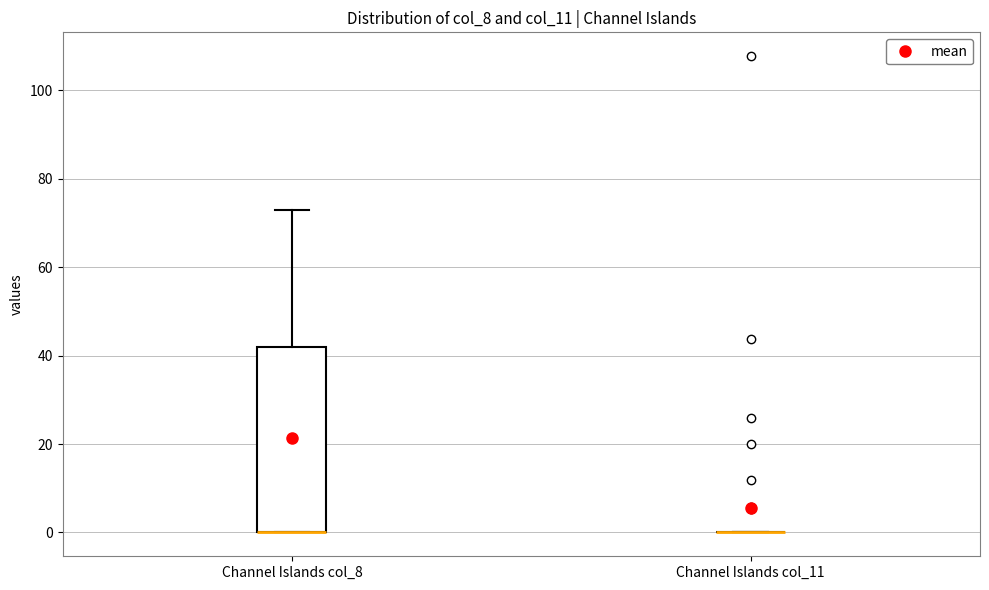

Reading left to right, transcribe this box plot: for each box, give where its median line is, the range the box spans, and where its two whiskers end, as read against the y-axis. The values are not printed on the chart, so give them approximately, as read against the axis.

Channel Islands col_8: median 0 (drawn on the box's lower edge), box 0 to 42, whiskers 0 to 74
Channel Islands col_11: box collapsed to a line at 0, whiskers 0 to 0